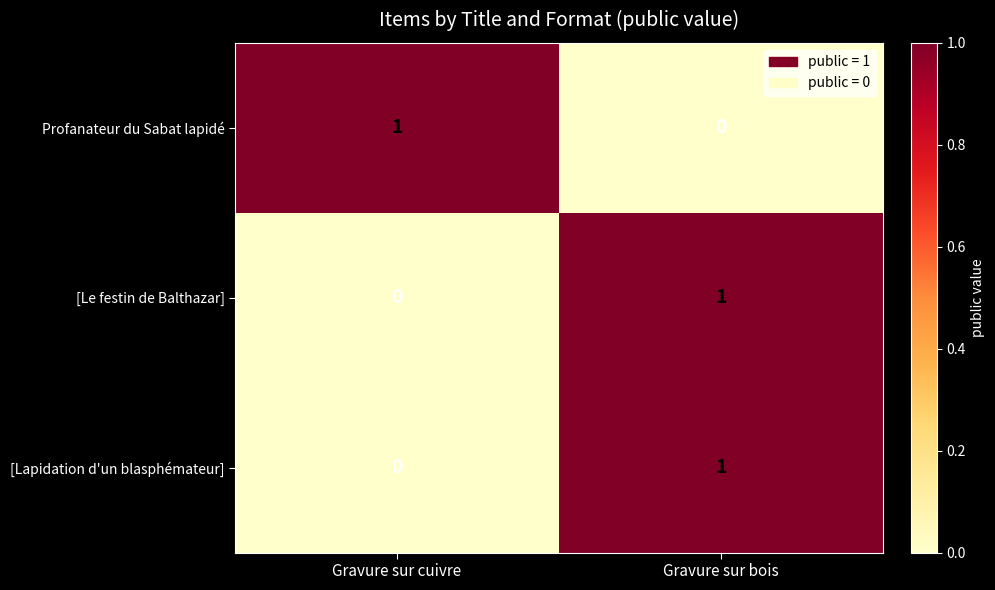

Where is Profanateur du Sabat lapidé nearest to the value 0?

Gravure sur bois